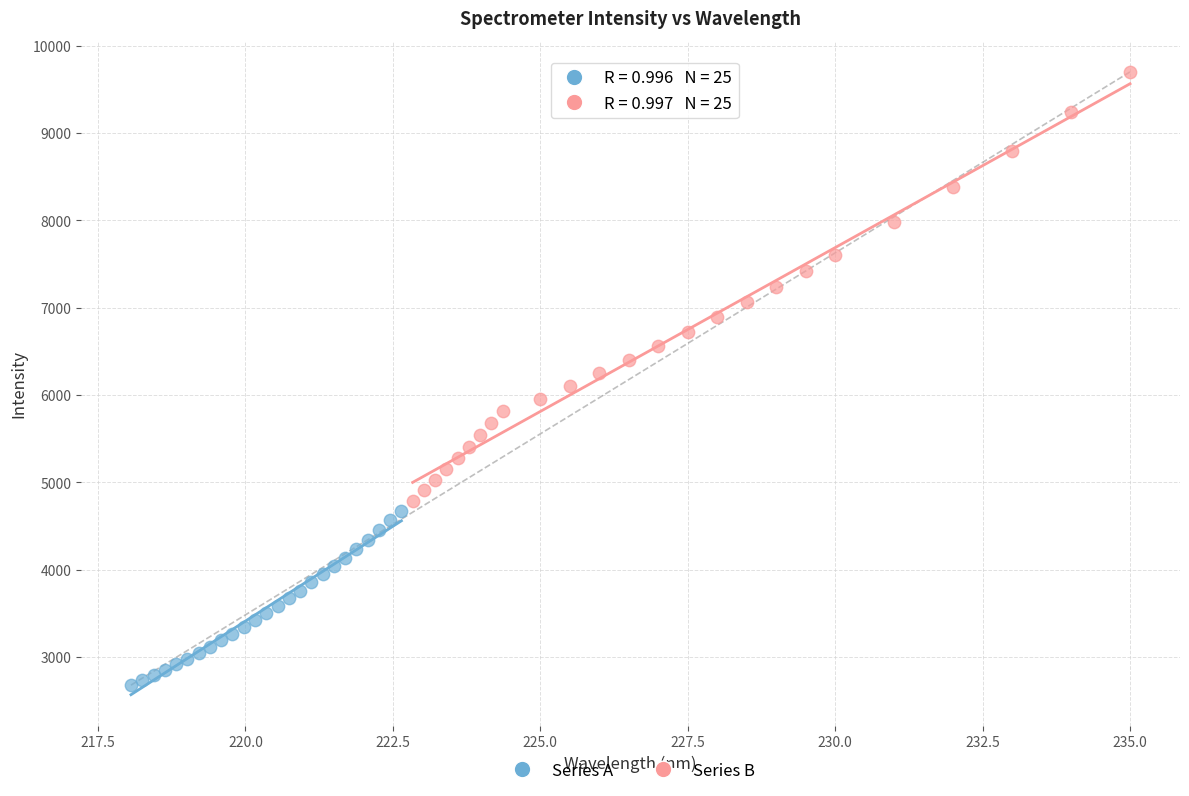

Which series has the widest spread of Y values?

Series B